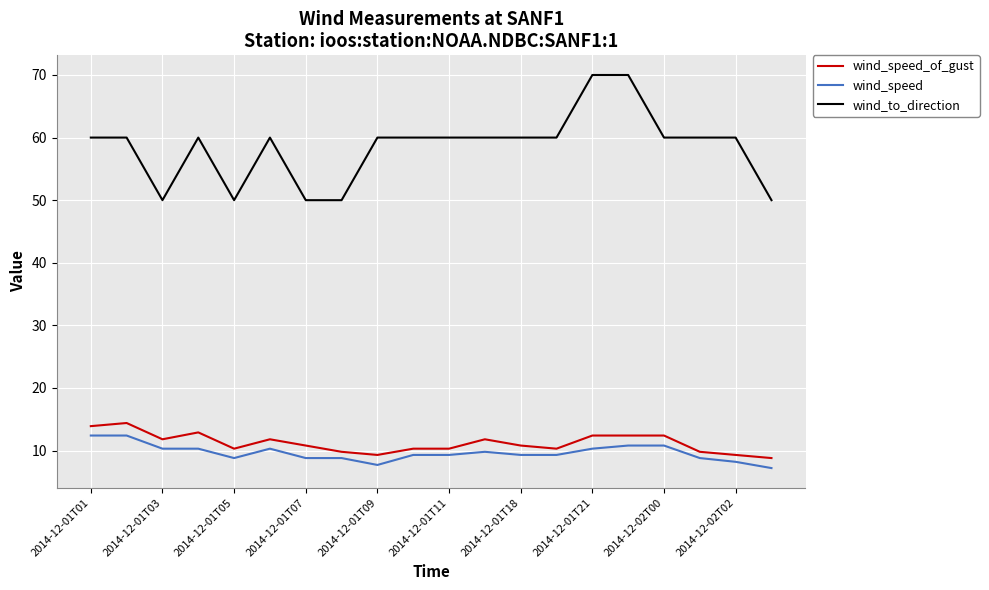

True or false: wind_speed and wind_to_direction cross at least once.

False